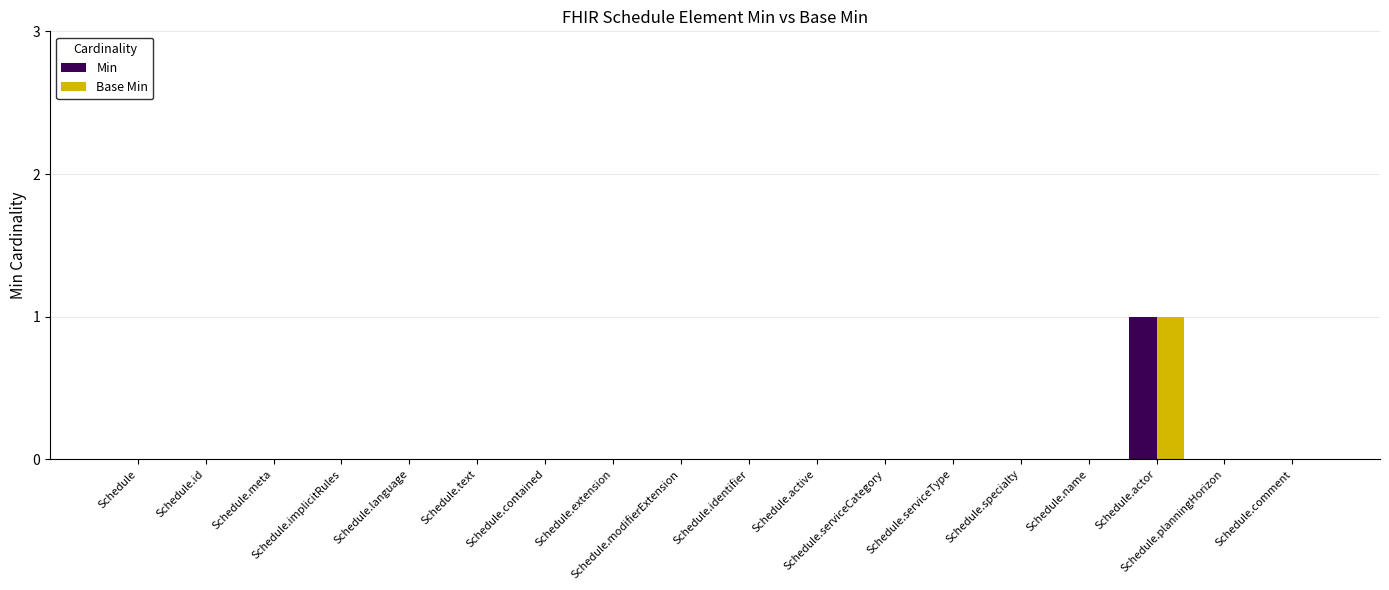

What are all the series names shown in the legend?

Min, Base Min